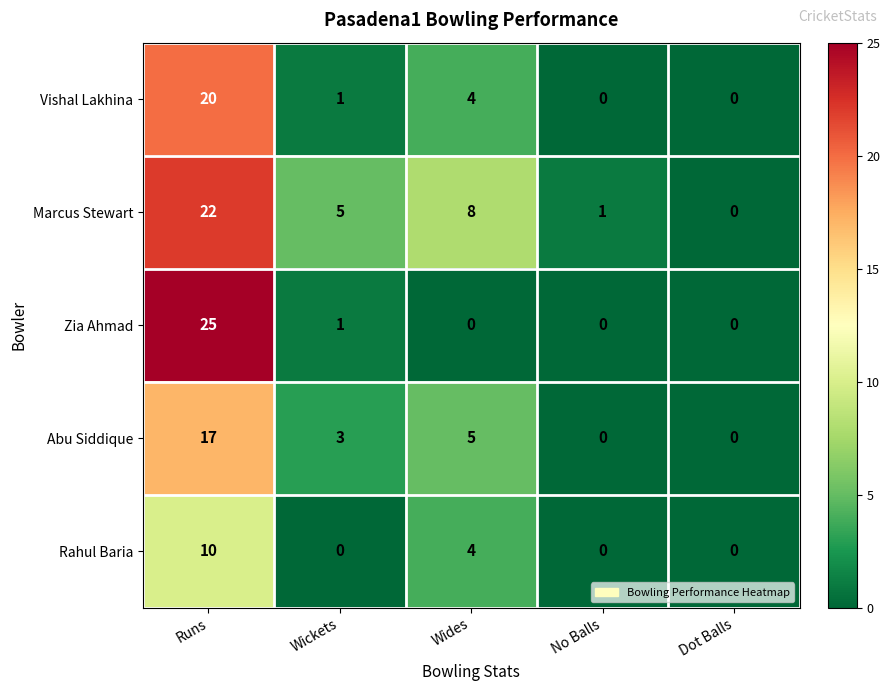

List the series in order of their peak value, lowest first.

Rahul Baria, Abu Siddique, Vishal Lakhina, Marcus Stewart, Zia Ahmad